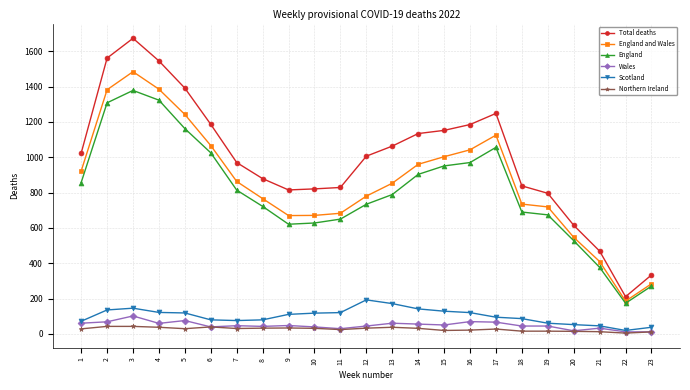

Which series has the widest spread of values?

Total deaths